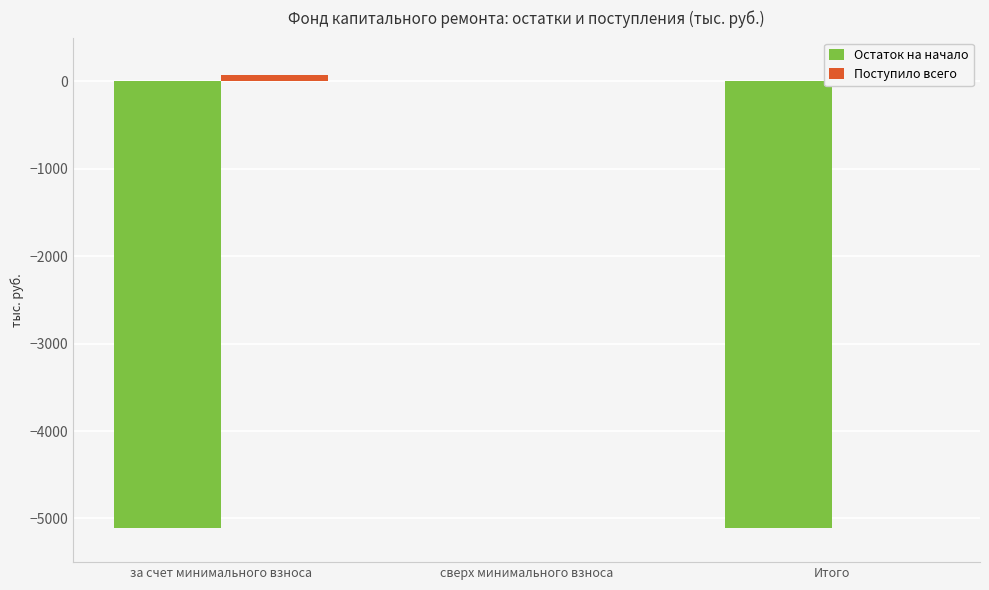

What value does the Остаток на начало series have at за счет минимального взноса?

-5104.2